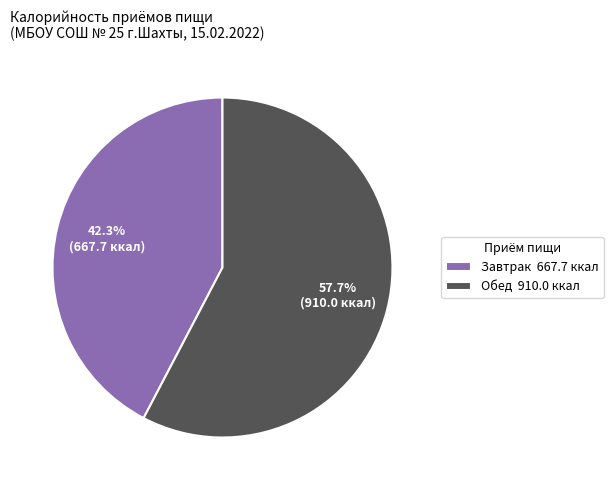

Is Завтрак the majority of the pie?

No